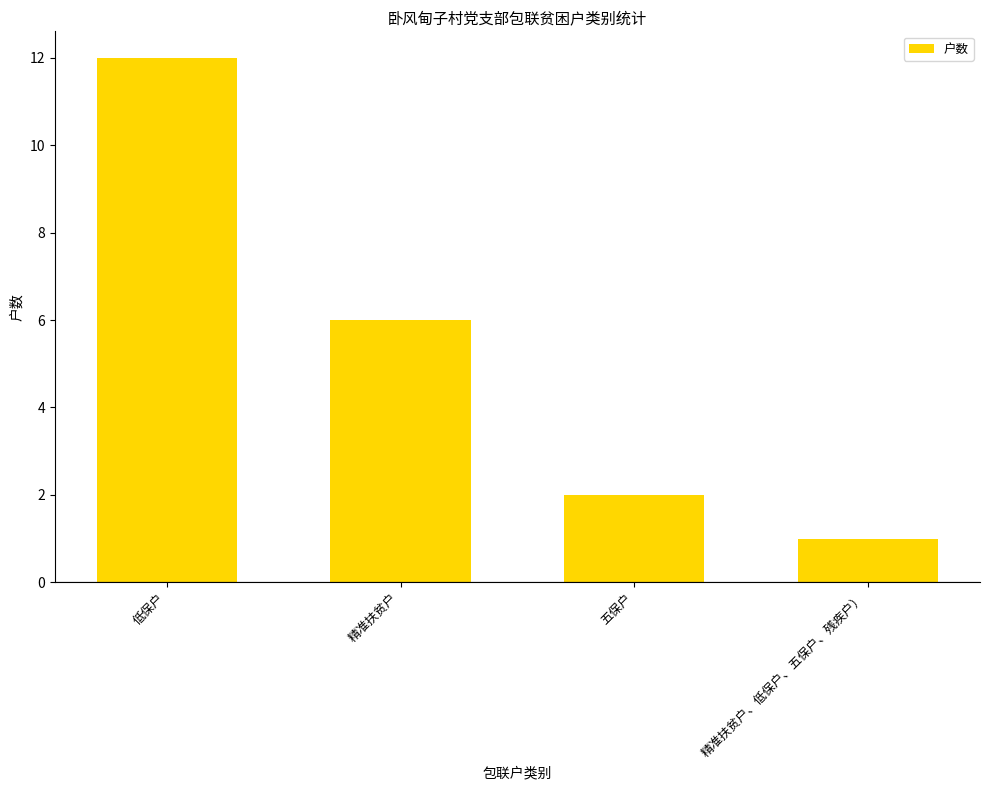

List the labels in order of value, smallest first.

精准扶贫户、低保户、五保户、残疾户）, 五保户, 精准扶贫户, 低保户